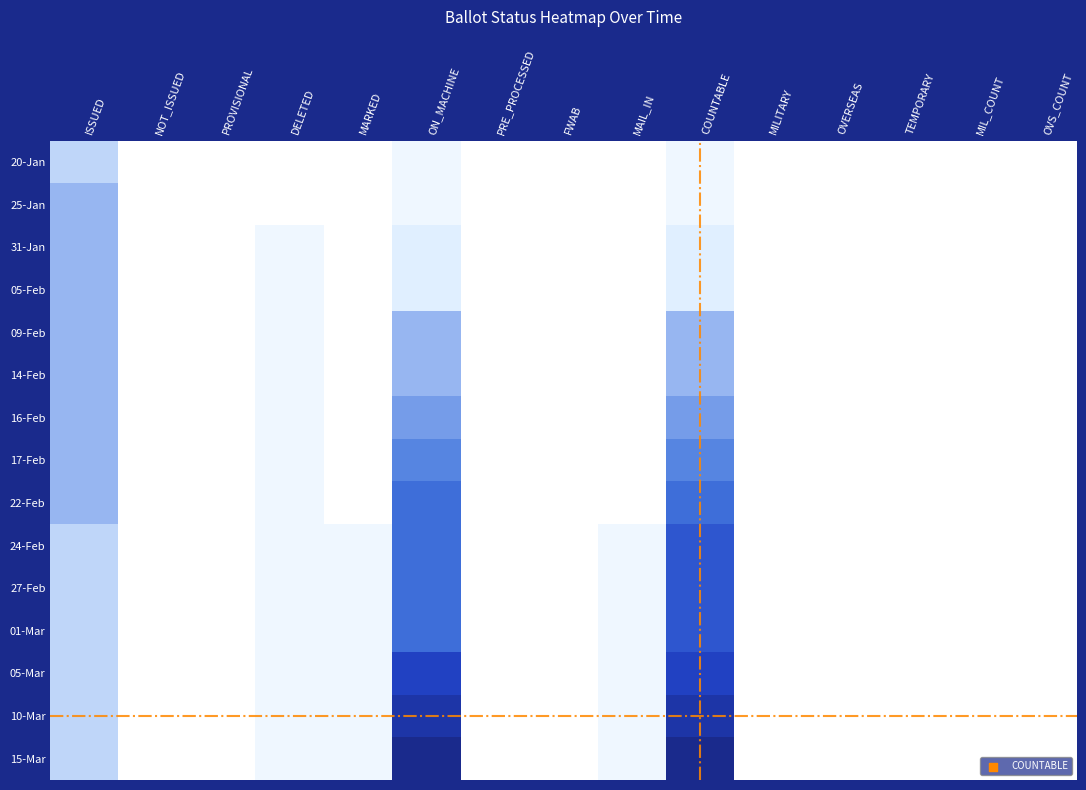

Which series has the largest total across all categories?

15-Mar